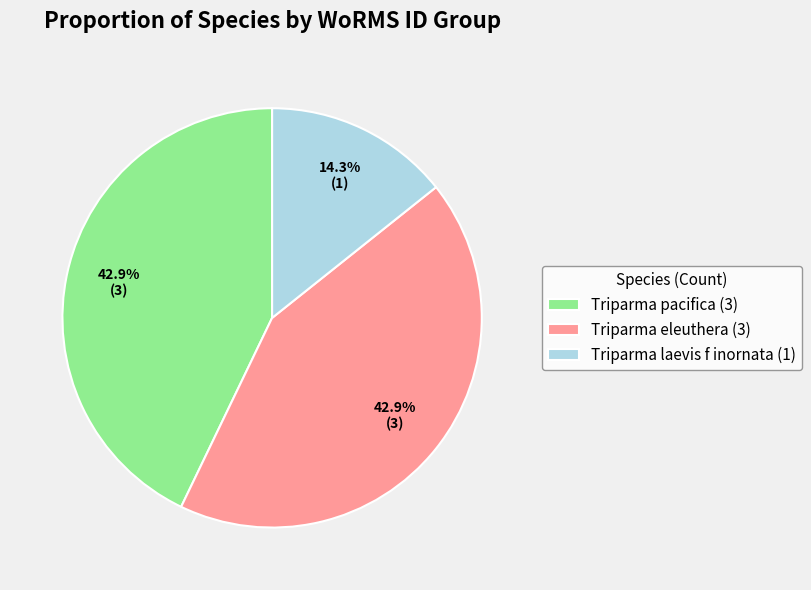

To the nearest percent, what is the average slice percentage?

33%